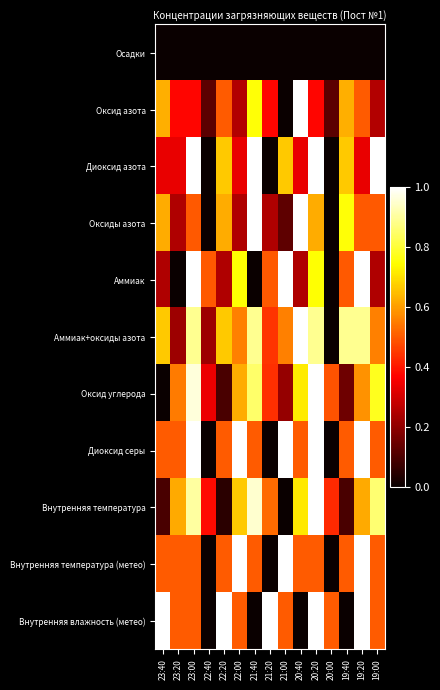

Which series changed the most between 23:20 and 19:20?

Аммиак